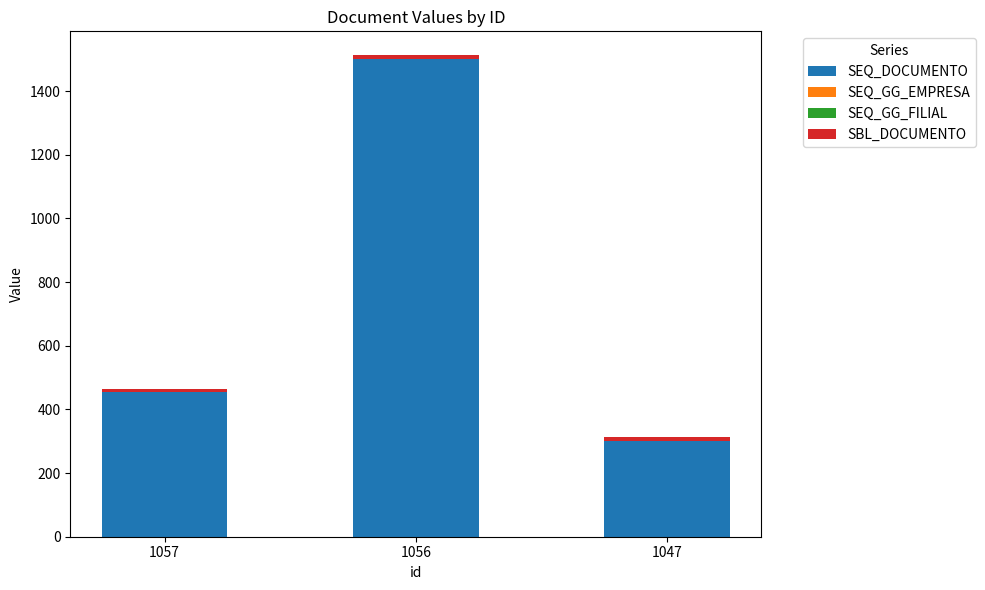

At which label does SEQ_DOCUMENTO reach its peak?

1056